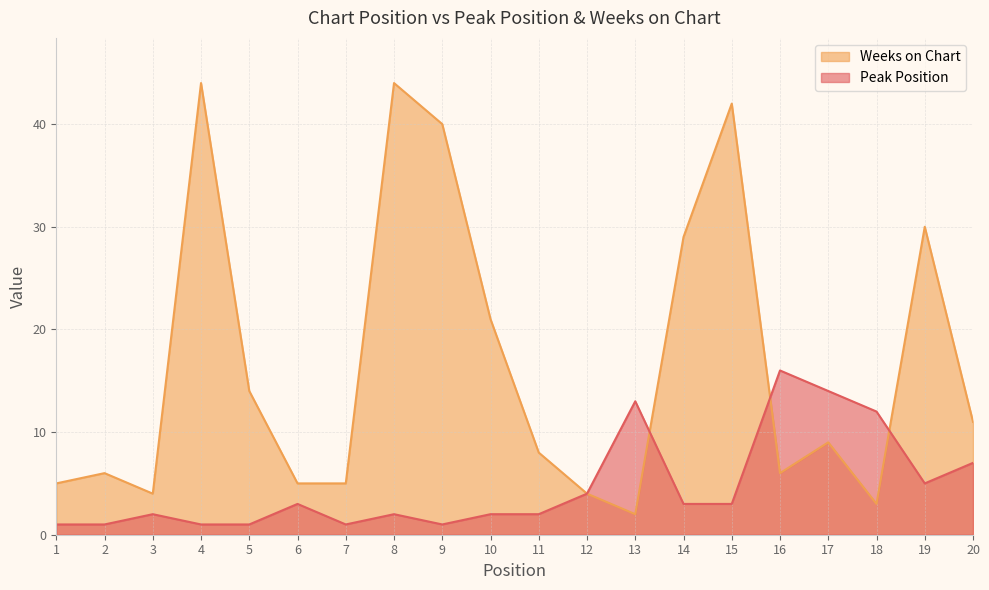

Between 6 and 8, which series saw the biggest shift?

Weeks on Chart